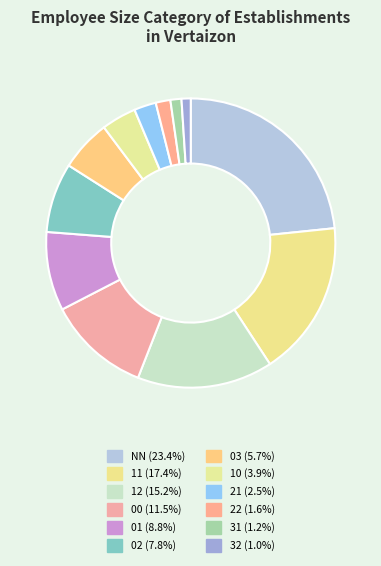

Which slice is the smallest?

32